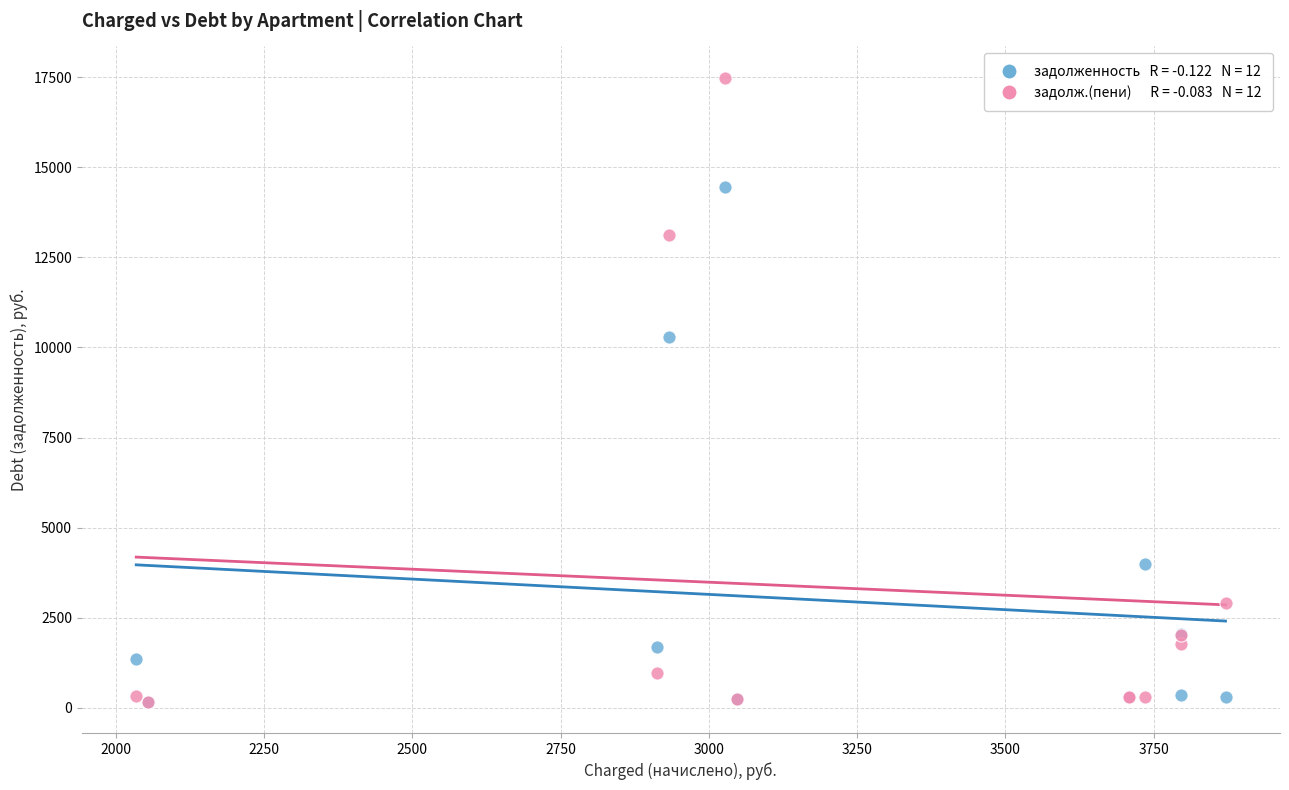

Across all series, what Y value is closest to 8826?

10287.6